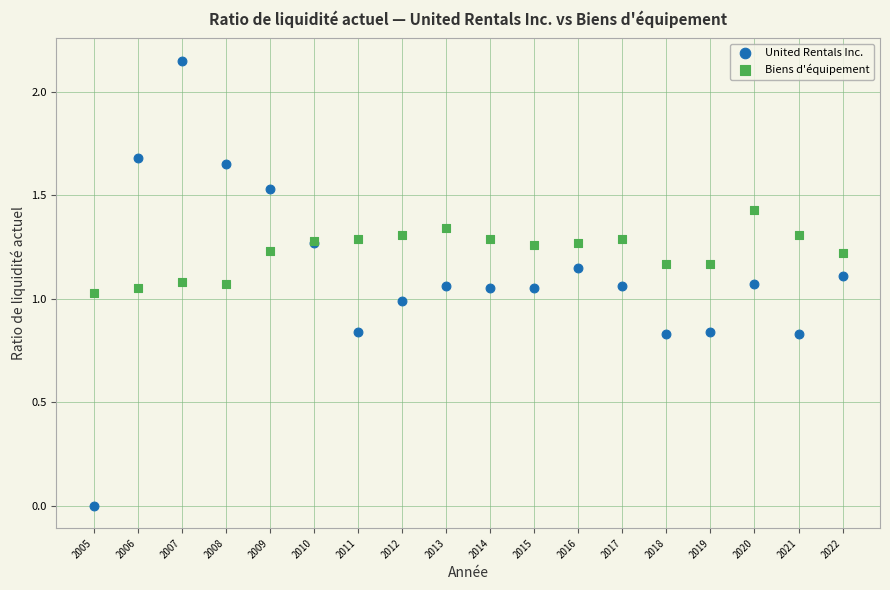

What are all the series names shown in the legend?

United Rentals Inc., Biens d'équipement